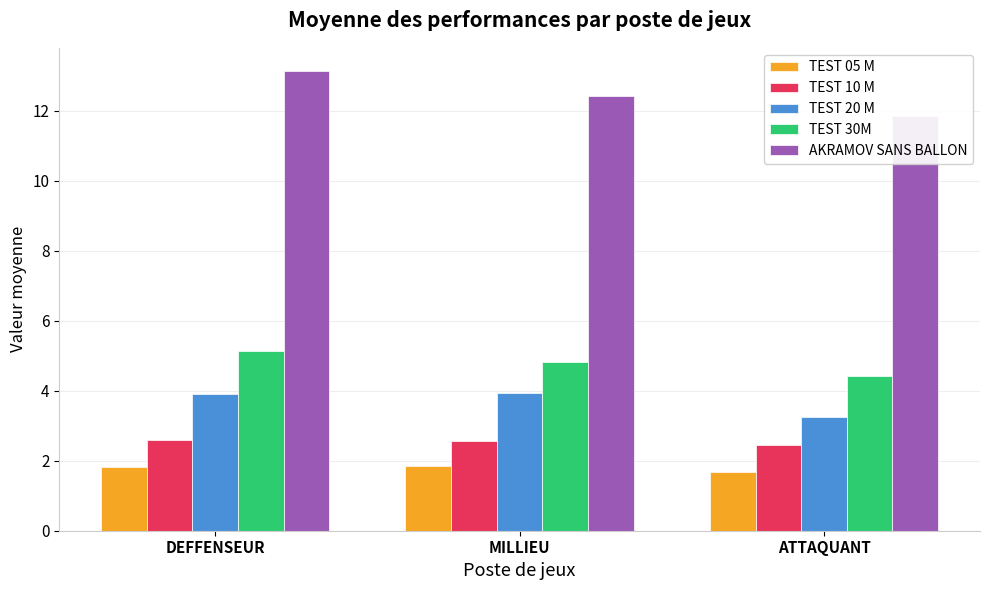

Reading right to left, what are all the values shown in this chart?

TEST 05 M: 1.7	1.9	1.8
TEST 10 M: 2.5	2.6	2.6
TEST 20 M: 3.2	3.9	3.9
TEST 30M: 4.4	4.8	5.1
AKRAMOV SANS BALLON: 11.8	12.4	13.1